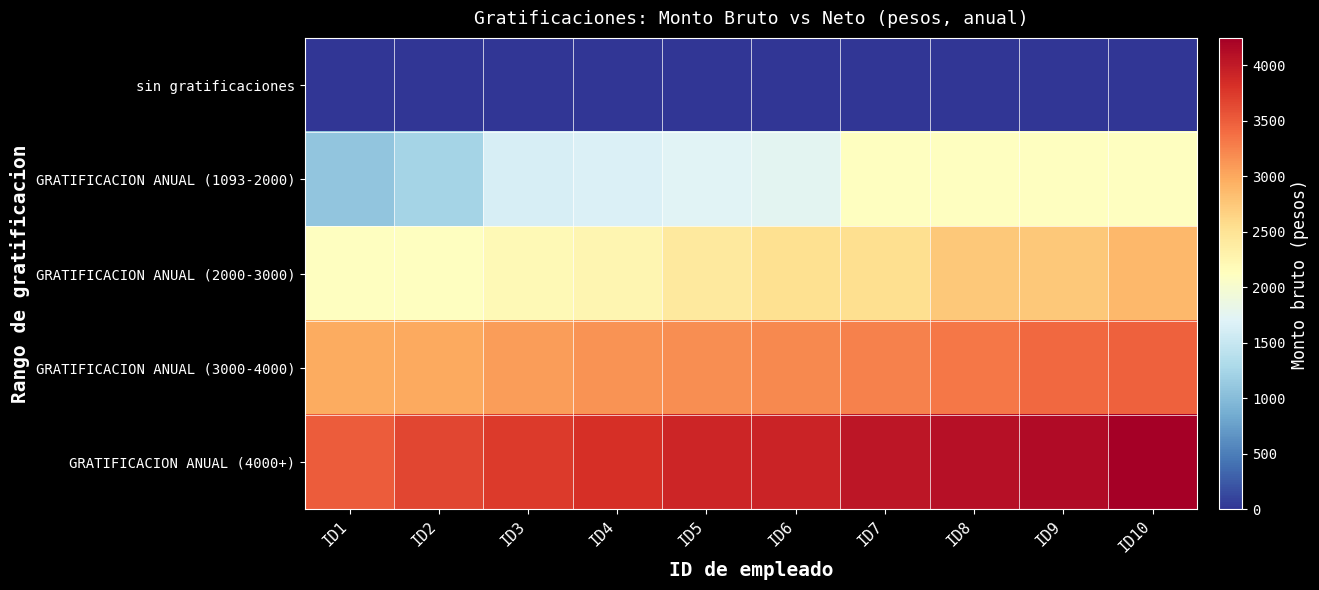

Reading right to left, transcribe all the data shown in this chart.

sin gratificaciones: ID10=0.0	ID9=0.0	ID8=0.0	ID7=0.0	ID6=0.0	ID5=0.0	ID4=0.0	ID3=0.0	ID2=0.0	ID1=0.0
GRATIFICACION ANUAL (1093-2000): ID10=2111.5	ID9=2111.5	ID8=2111.5	ID7=2111.5	ID6=1744.3	ID5=1723.5	ID4=1659.0	ID3=1635.0	ID2=1227.9	ID1=1094.0
GRATIFICACION ANUAL (2000-3000): ID10=2882.5	ID9=2744.5	ID8=2740.0	ID7=2543.7	ID6=2533.0	ID5=2421.3	ID4=2248.4	ID3=2190.7	ID2=2120.5	ID1=2111.5
GRATIFICACION ANUAL (3000-4000): ID10=3482.5	ID9=3419.8	ID8=3323.7	ID7=3259.9	ID6=3203.8	ID5=3170.8	ID4=3142.1	ID3=3080.6	ID2=3000.0	ID1=2983.6
GRATIFICACION ANUAL (4000+): ID10=4246.8	ID9=4140.0	ID8=4085.7	ID7=4033.2	ID6=3926.3	ID5=3912.6	ID4=3819.5	ID3=3744.2	ID2=3653.1	ID1=3504.8